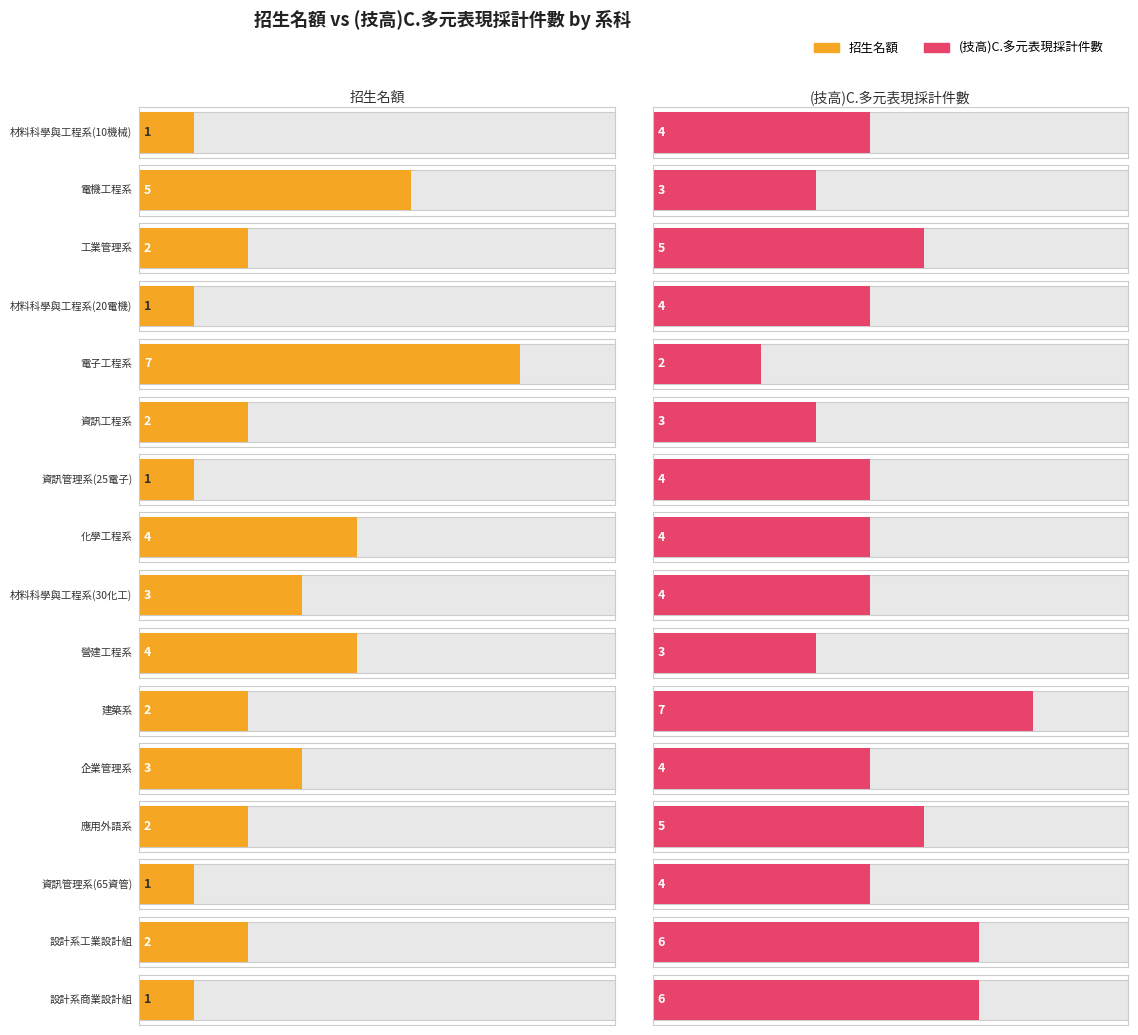

At how many categories does at least one series exceed 4?

7